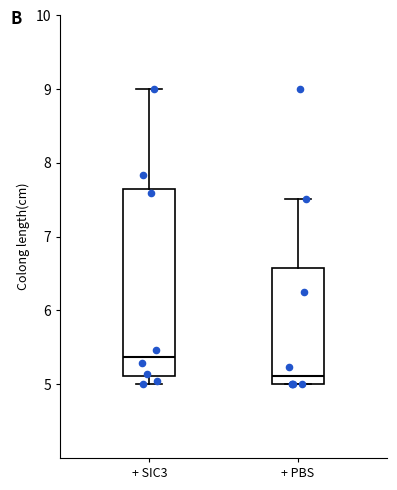

Reading left to right, transcribe this box plot: for each box, give where its median line is, the range the box spans, and where its two whiskers end, as read against the y-axis. The values are not printed on the chart, so give them approximately, as read against the axis.

+ SIC3: median 5.4, box 5.1 to 7.7, whiskers 5.0 to 9.0
+ PBS: median 5.1, box 5.0 to 6.6, whiskers 5.0 to 7.5